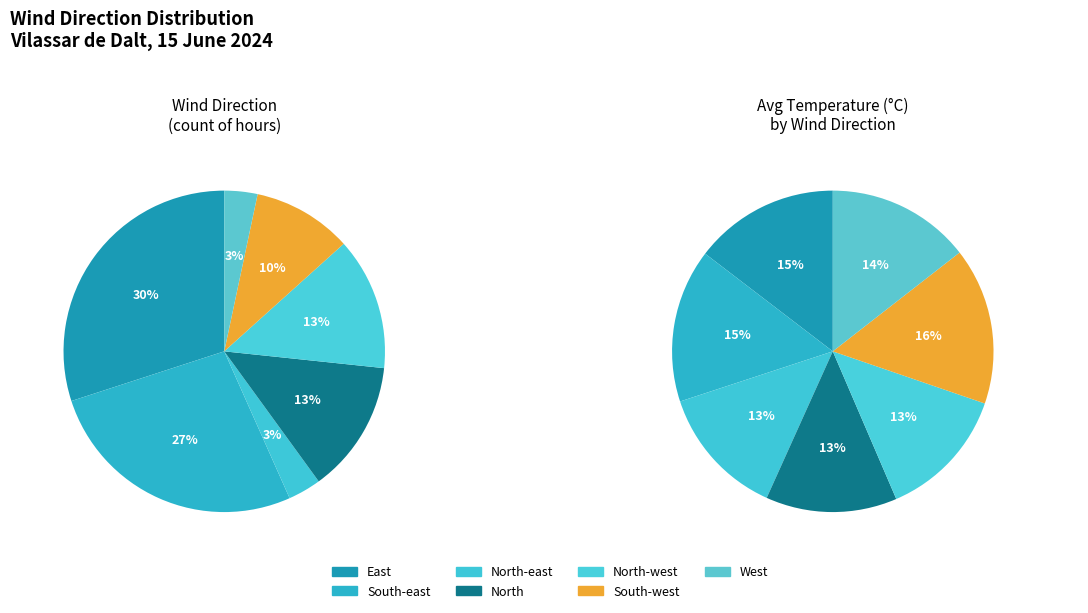

Which slice is the largest?

East